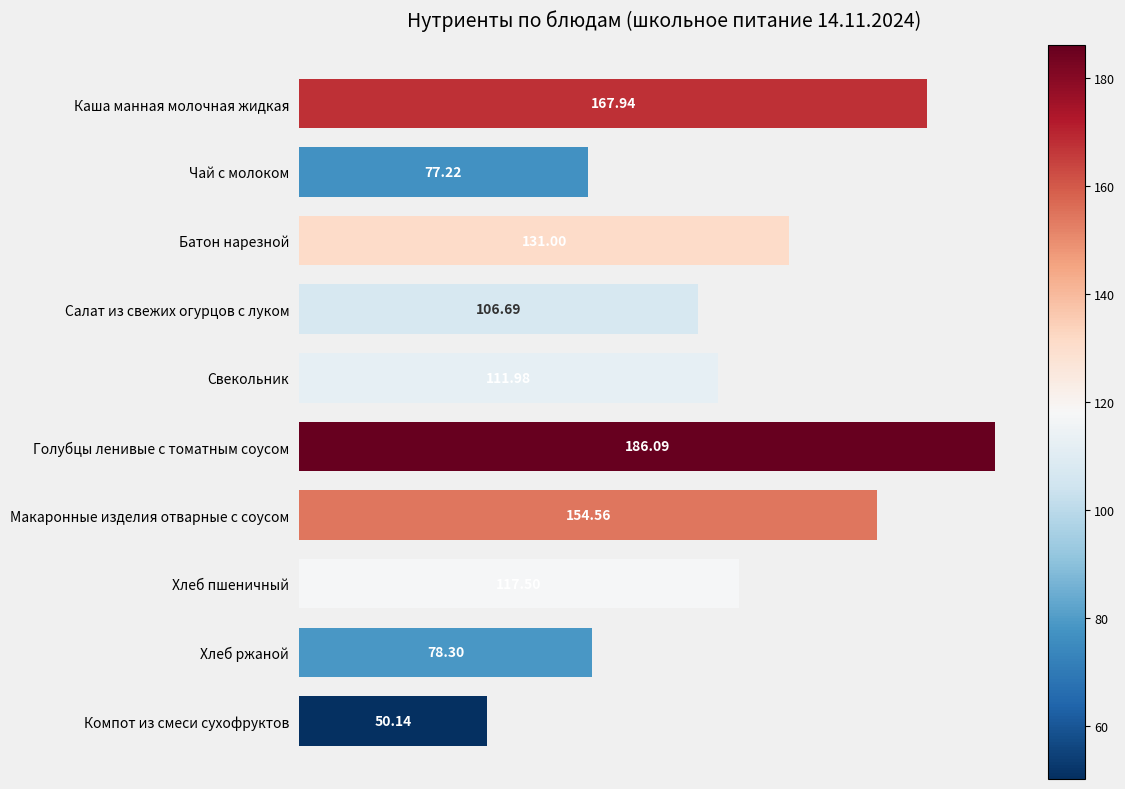

What is the sum of the values at Батон нарезной and Свекольник?

243.0